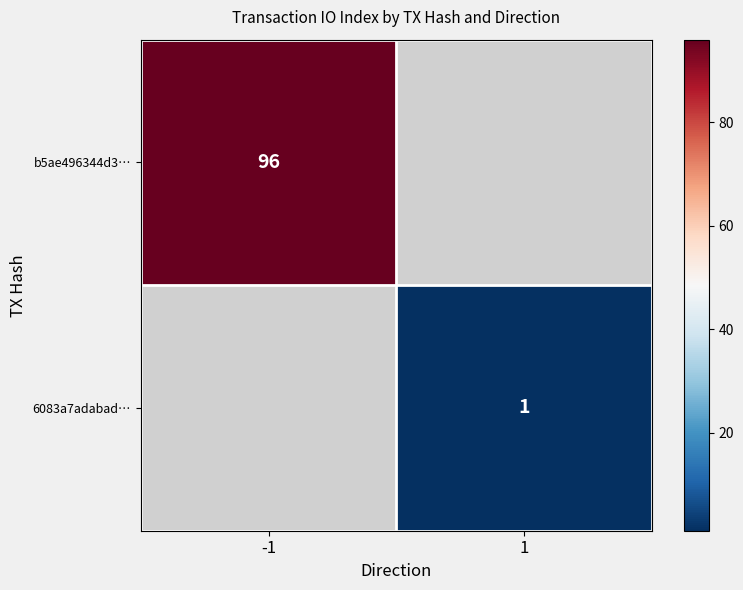

Which label corresponds to the largest value in the chart?

-1